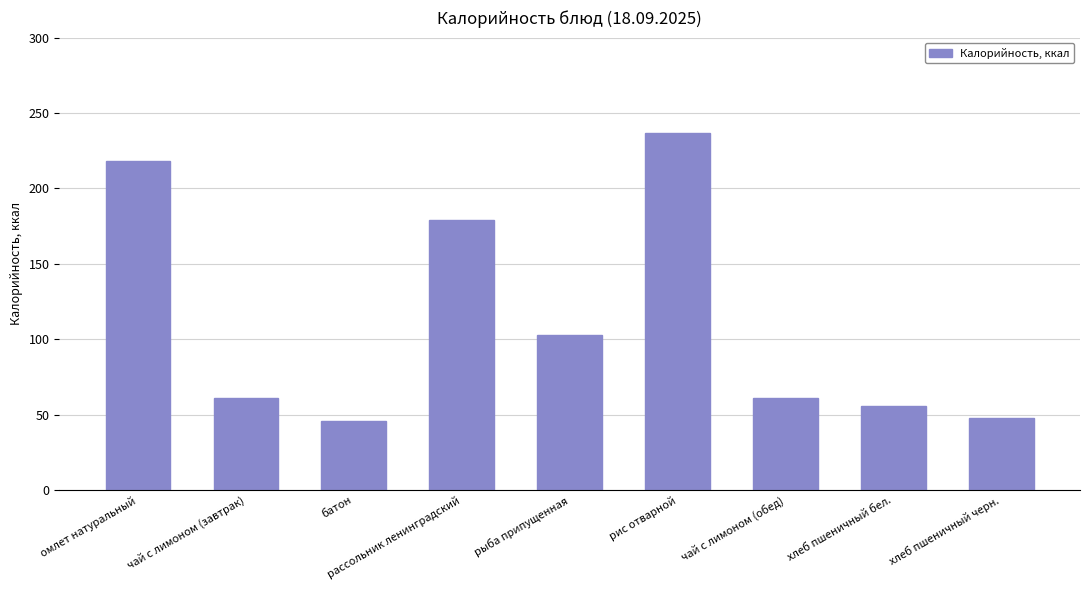

Does the chart contain stacked bars?

No